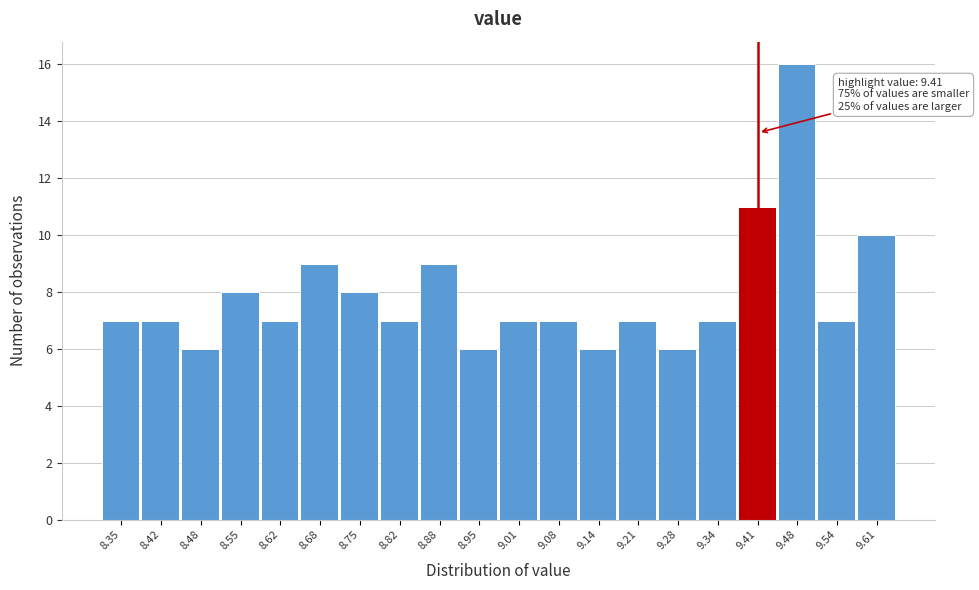

Over which range of the x-axis is the bar tallest?

9.442 to 9.508